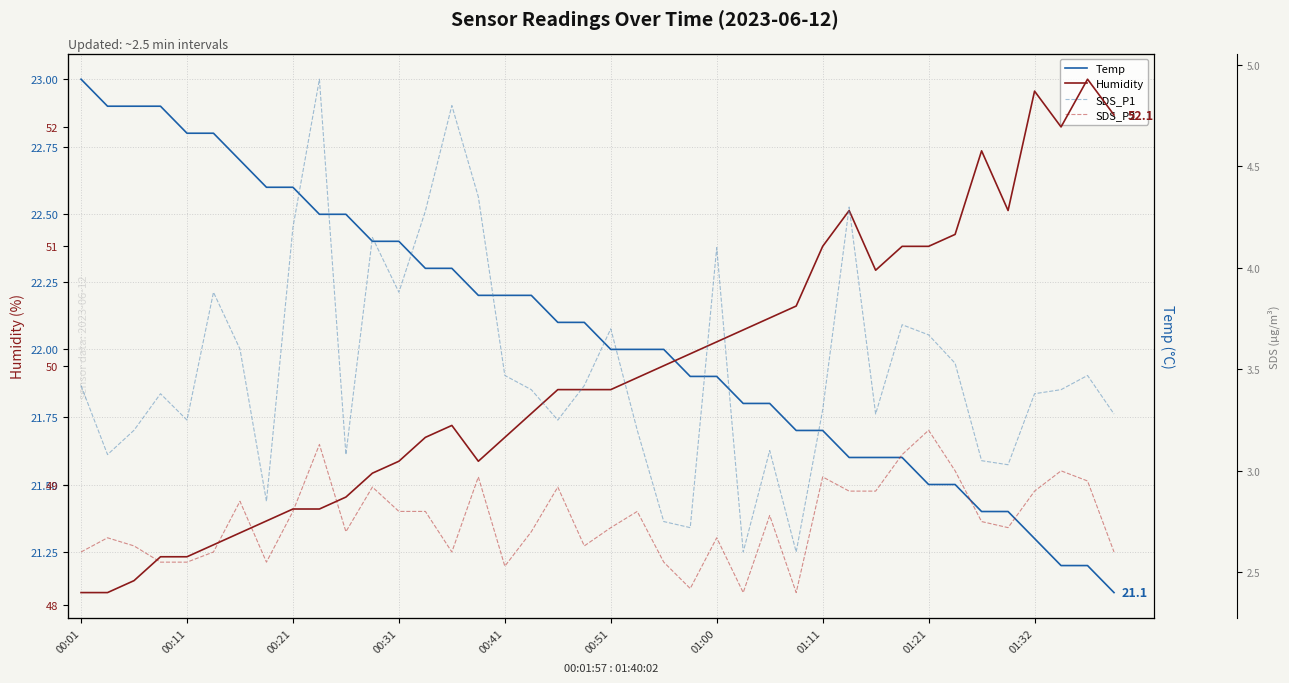

What is the greatest value displayed?

52.4